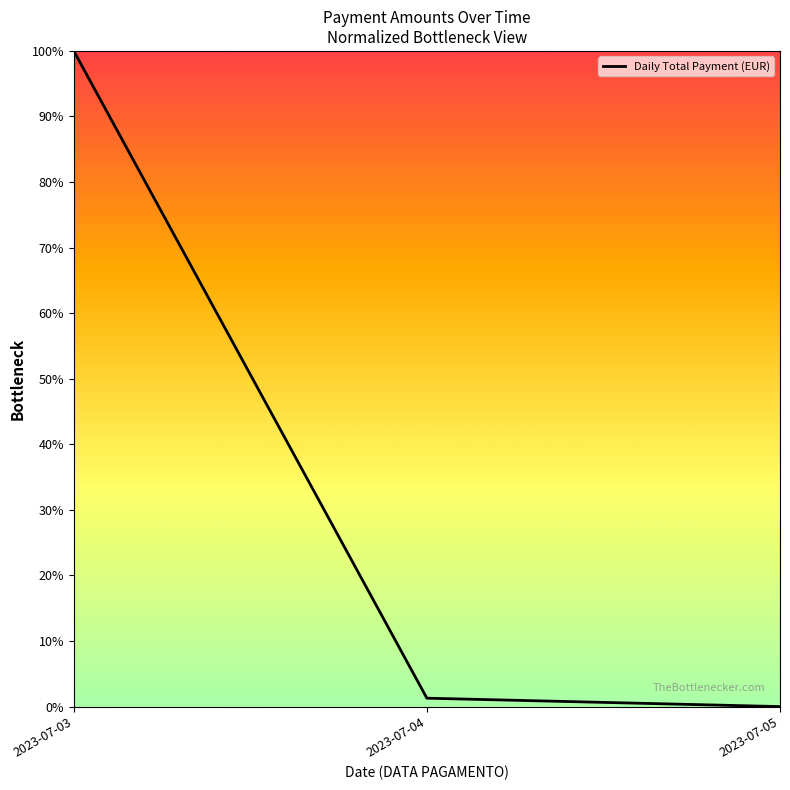

Count the number of data series in this chart.

1